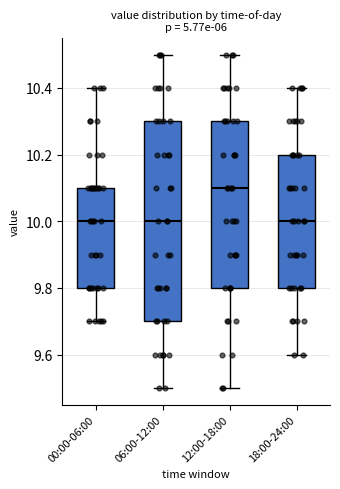

Where does the upper whisker of the box for 12:00-18:00 end on the y-axis? The values are not printed on the chart, so give them approximately, as read against the axis.

10.5